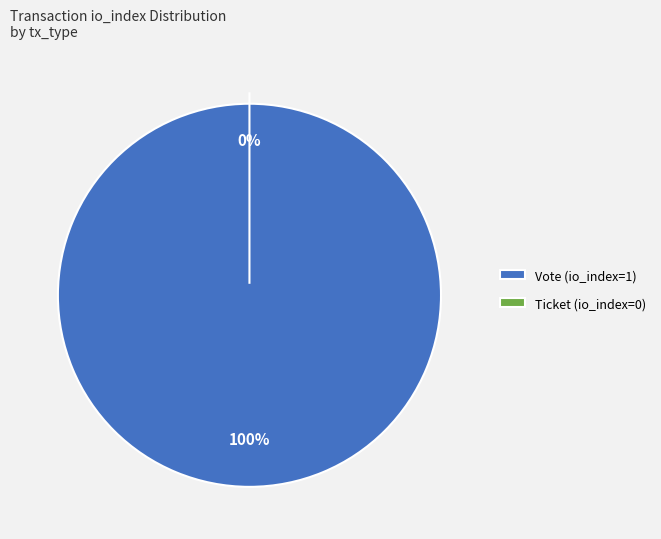

Is it true that Ticket is 7% of the pie?

False